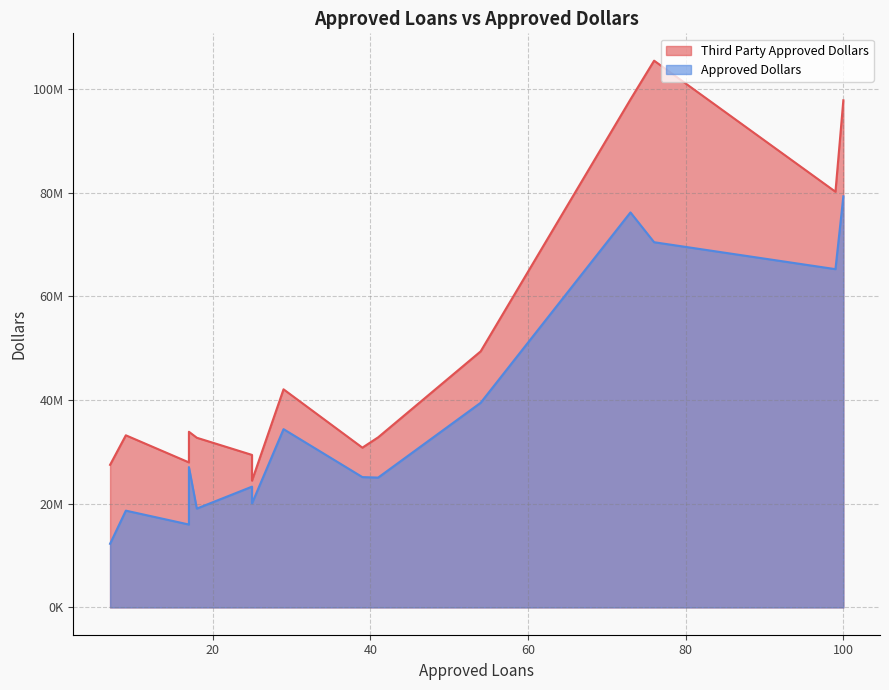

True or false: Third Party Approved Dollars has more than 2 interior local peaks.

False